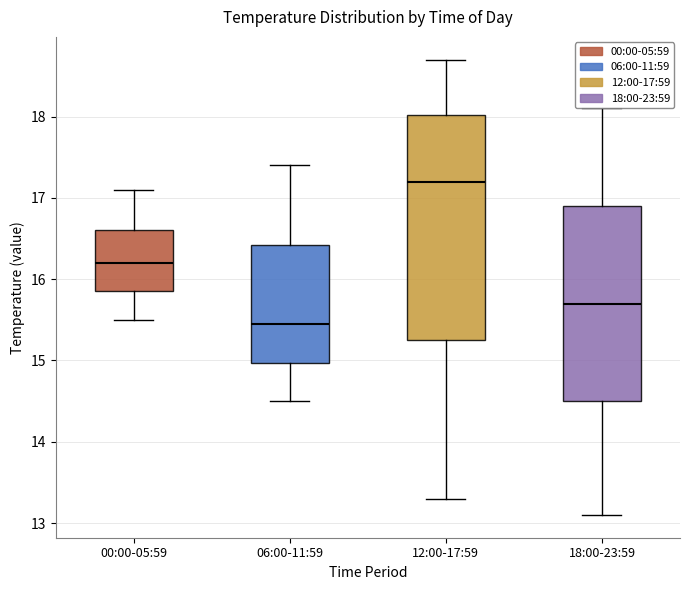

Which box has the lowest median line?

06:00-11:59